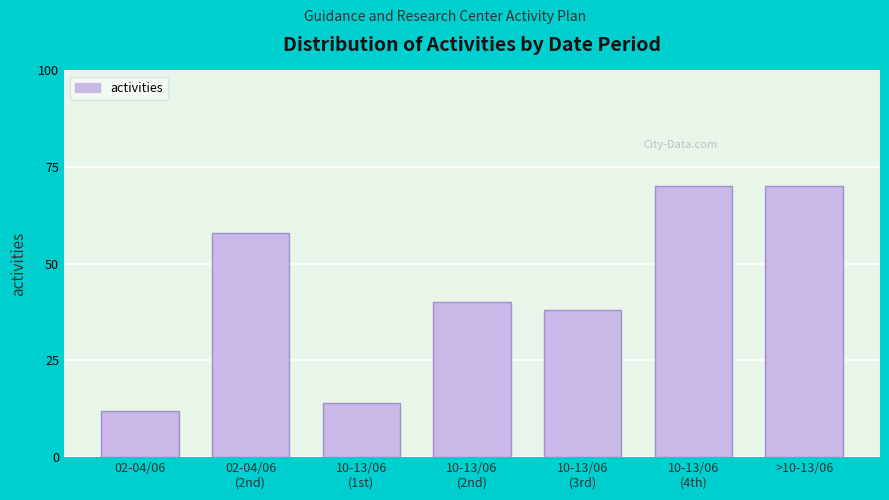

Reading left to right, list all the values displayed in this chart.

12	58	14	40	38	70	70